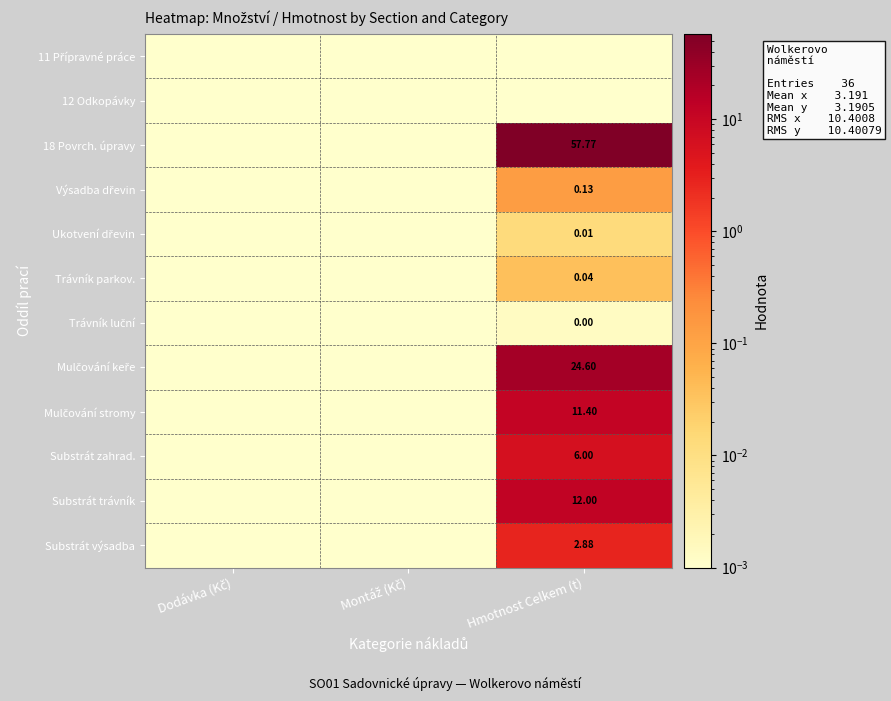

The Substrát zahrad. series shows 1.3 at Hmotnost Celkem (t). True or false?

False